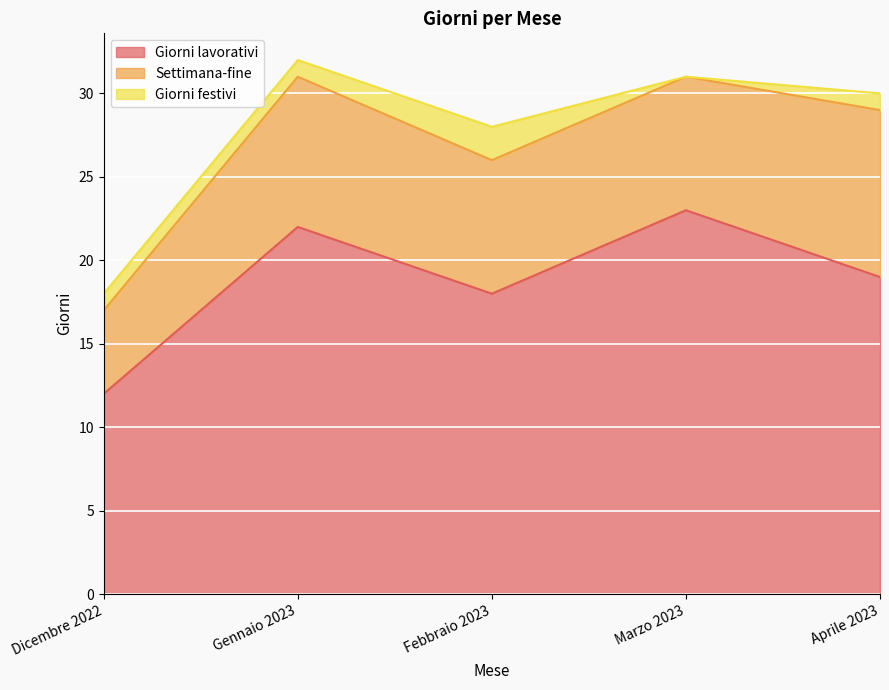

How many categories are shown in the chart?

5